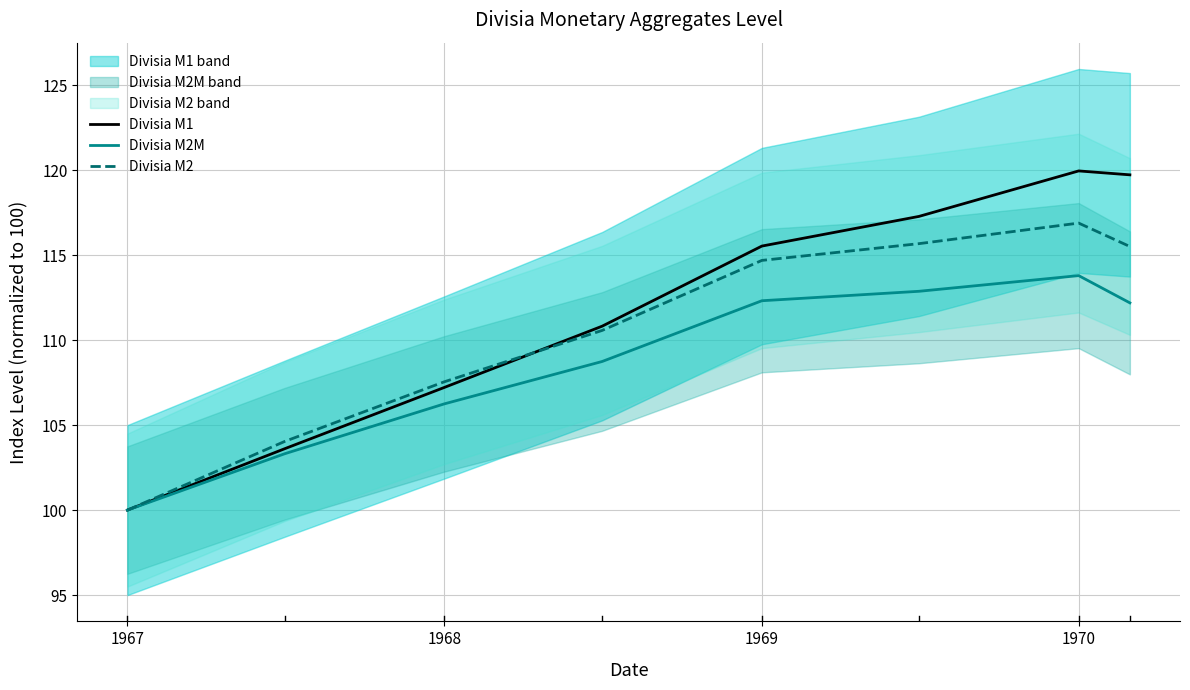

The value of Divisia M2 at 1968 is 165.2. True or false?

False